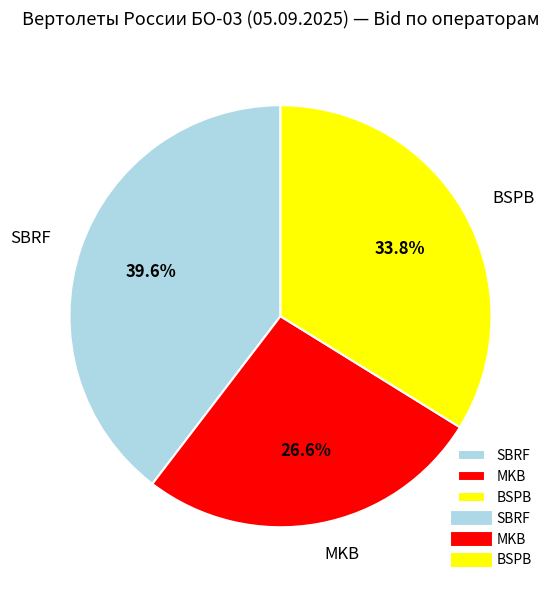

True or false: BSPB accounts for 26% of the total.

False